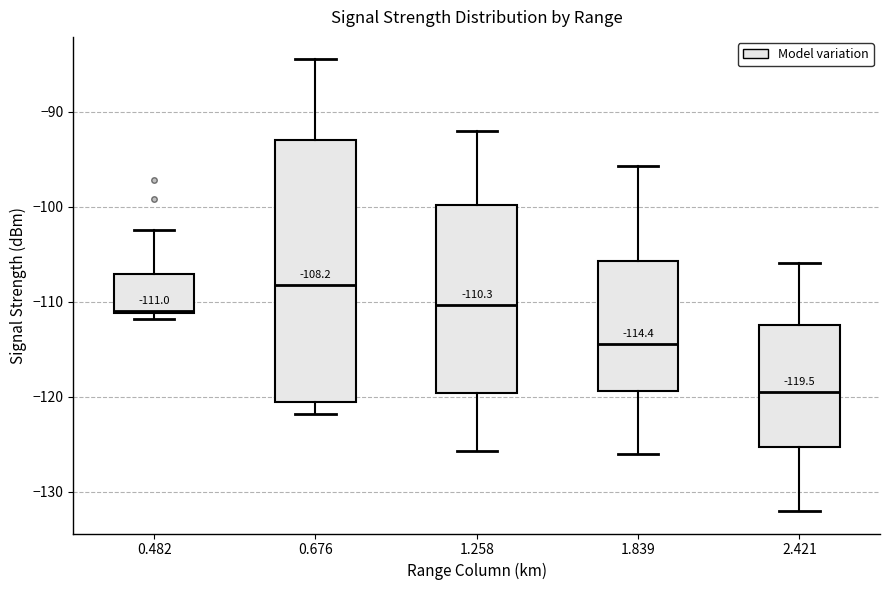

Which box has the lowest median line?

2.421